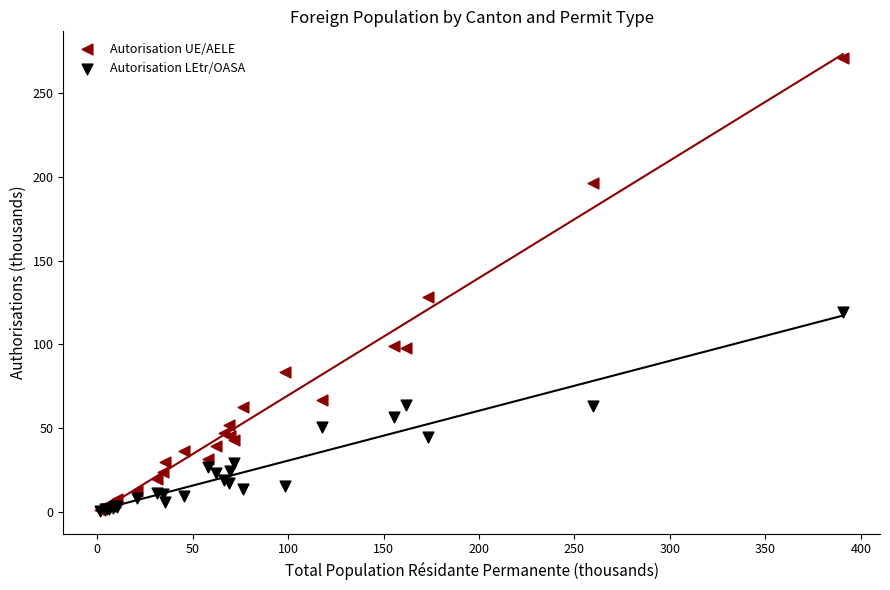

Across all series, what Y value is closest to 135?

128.3